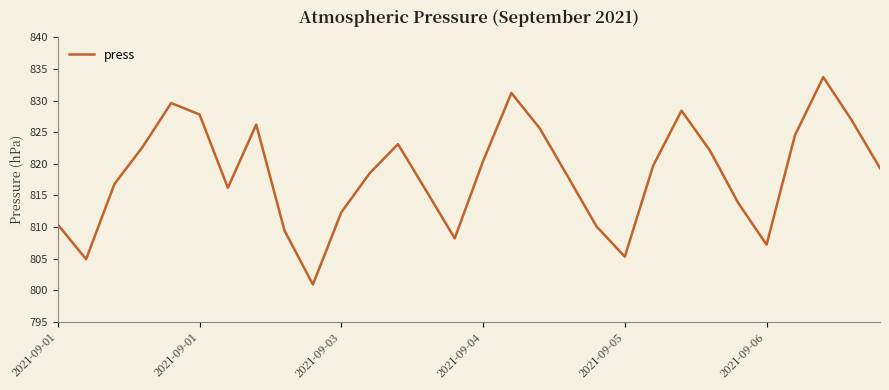

Does the chart display data point markers on the line(s)?

No